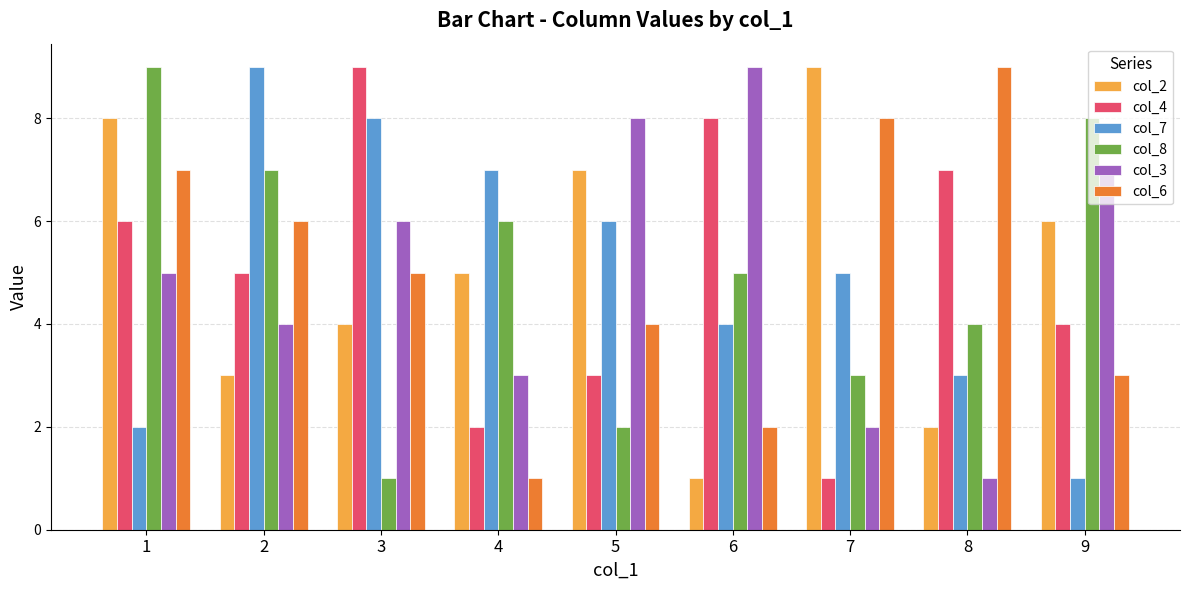

At which label is col_4 closest to 5?

2